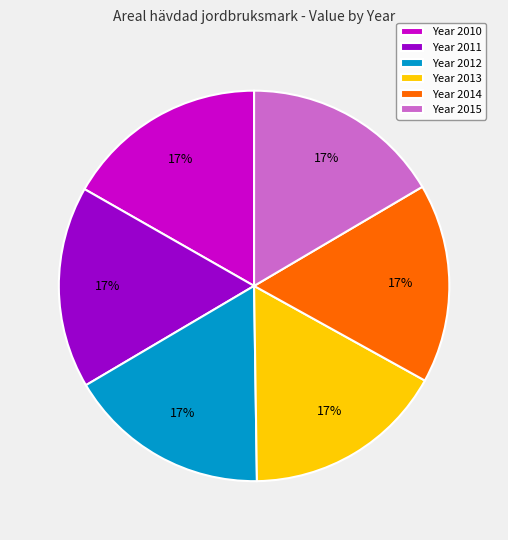

To the nearest percent, what is the average slice percentage?

17%